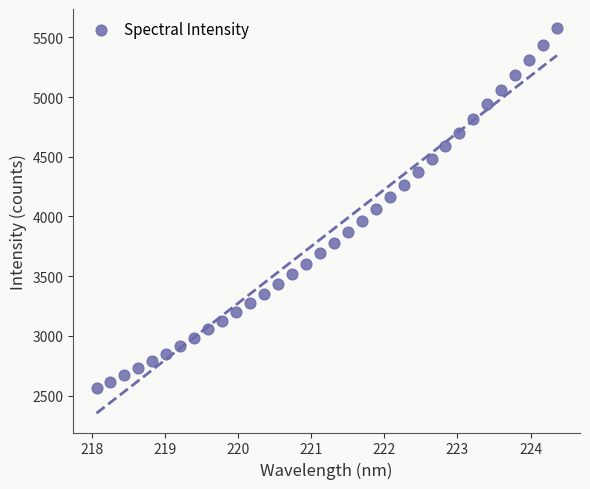

What is the range of Y values (max minus min)?

3014.4